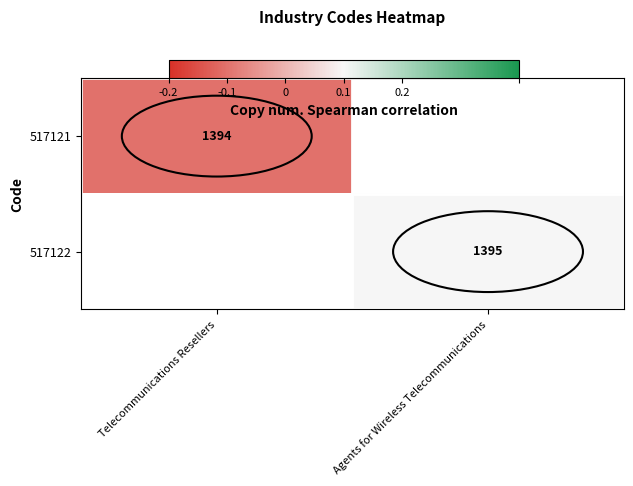

Count the number of data series in this chart.

2